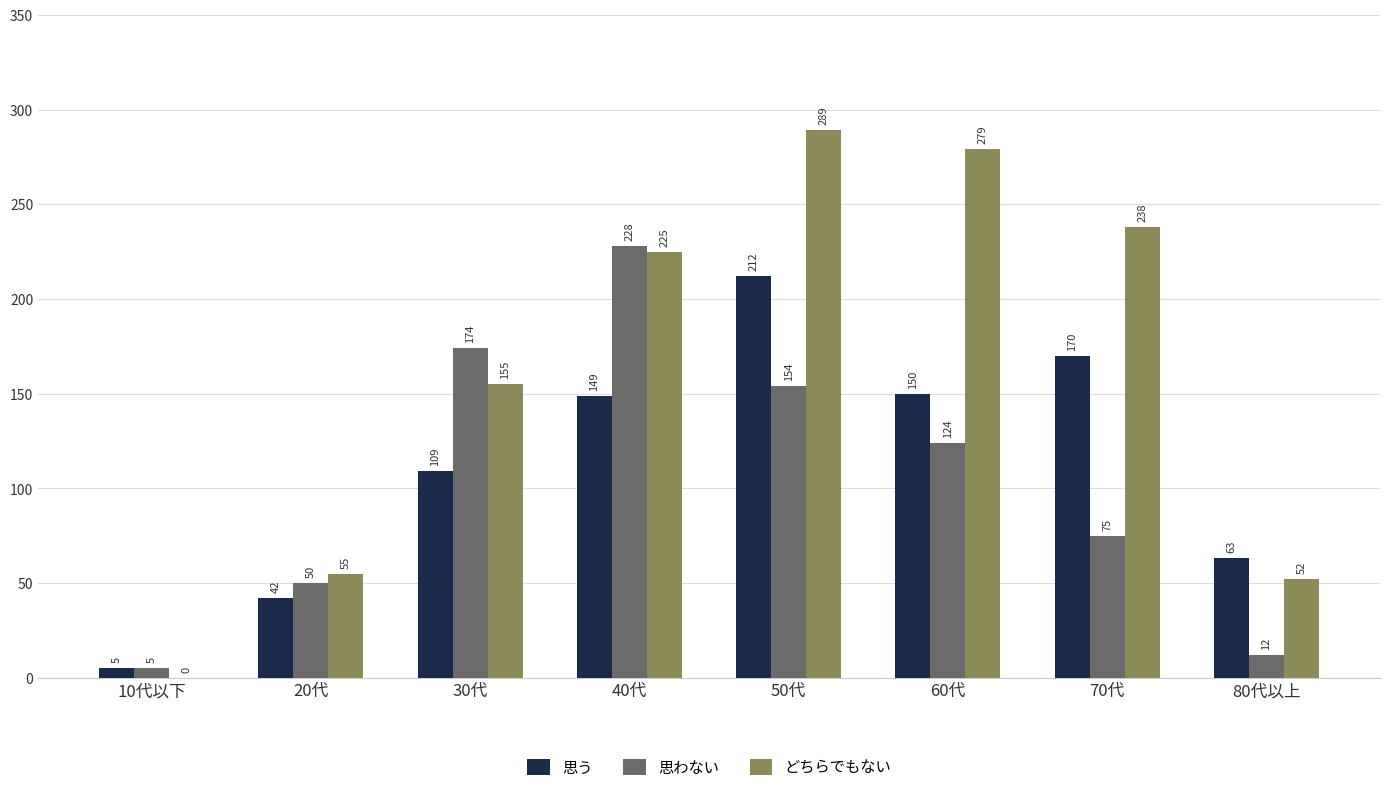

Between 30代 and 80代以上, which series saw the biggest shift?

思わない